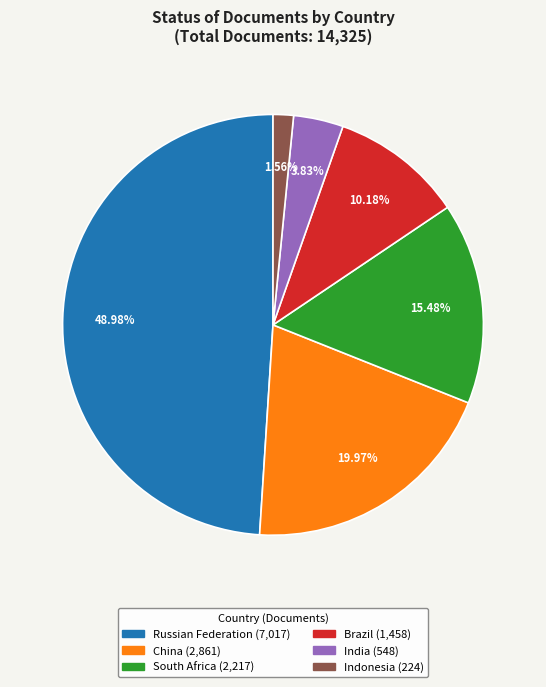

To the nearest percent, what is the difference between the largest and smallest slice percentages?

47%